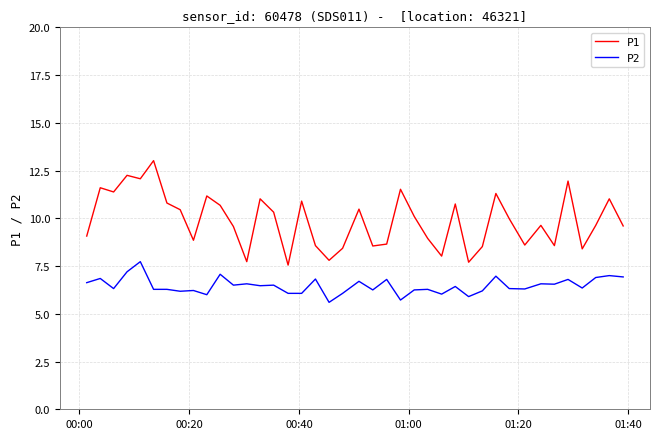

Which series has the largest total across all categories?

P1